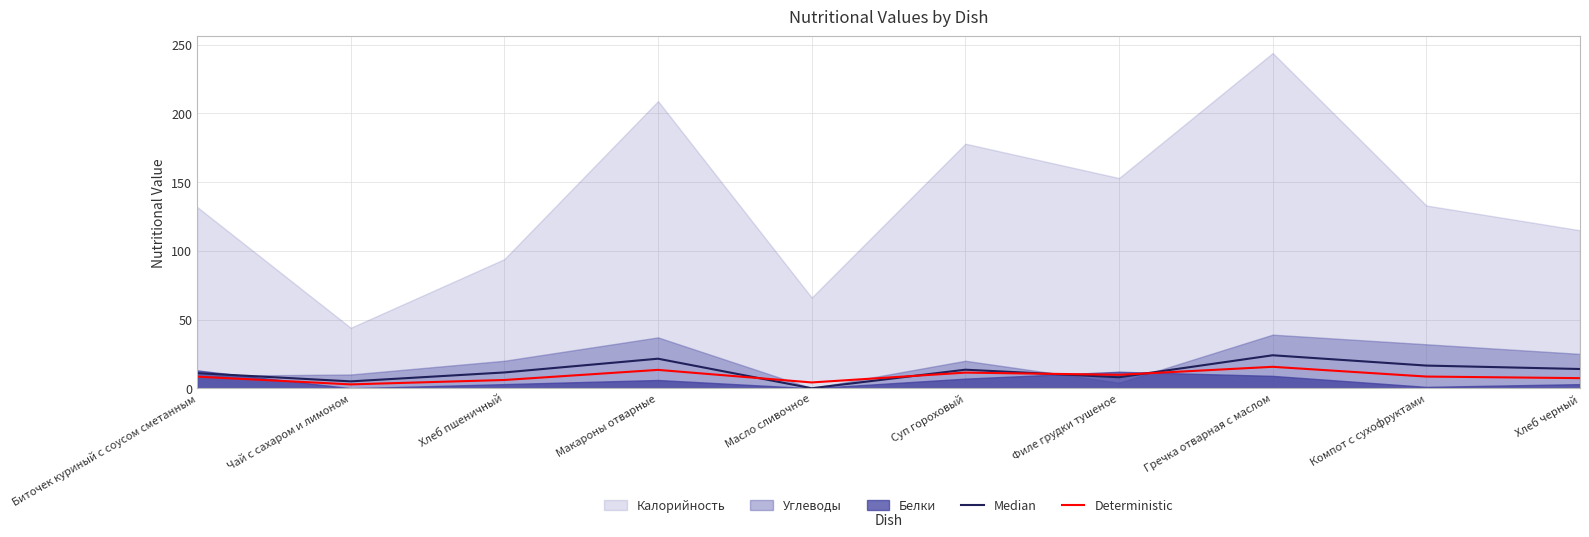

What is the minimum value for Deterministic?

2.8